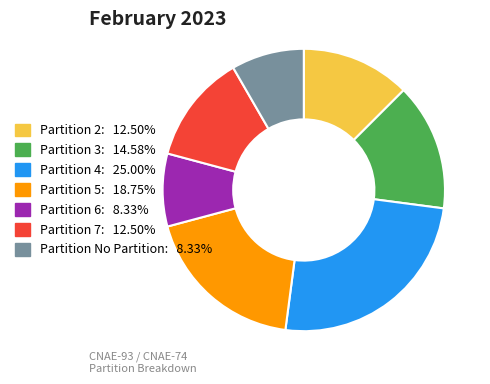

Approximately how many times larger is the value at Partition 6: 8.33% compared to Partition 2: 12.50%?

0.7